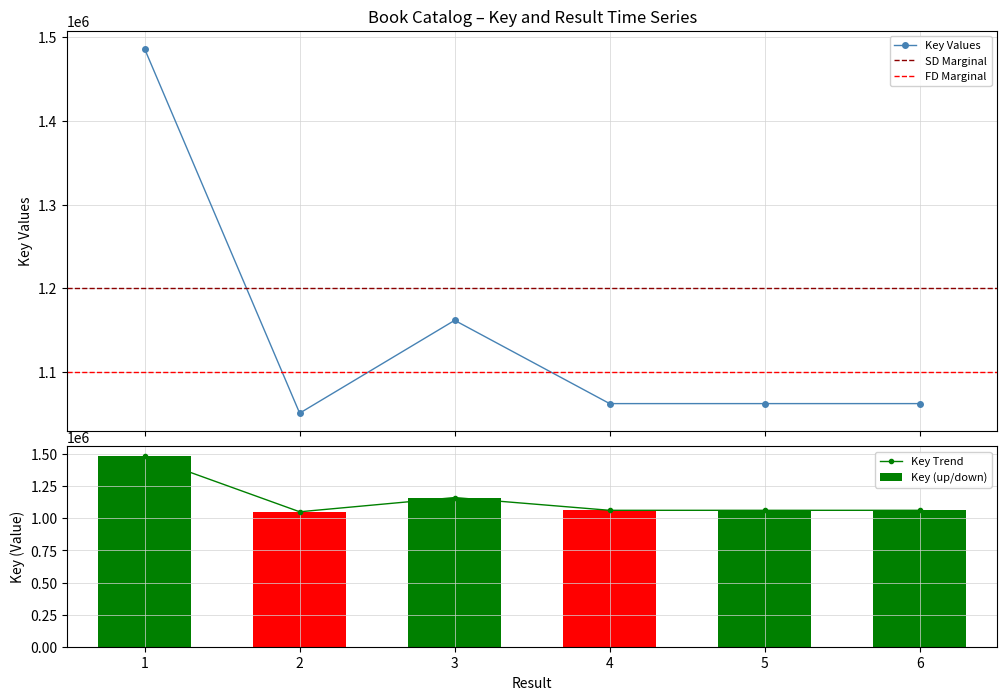

Reading right to left, list all the values displayed in this chart.

1062371	1062370	1062369	1161772	1050958	1485824